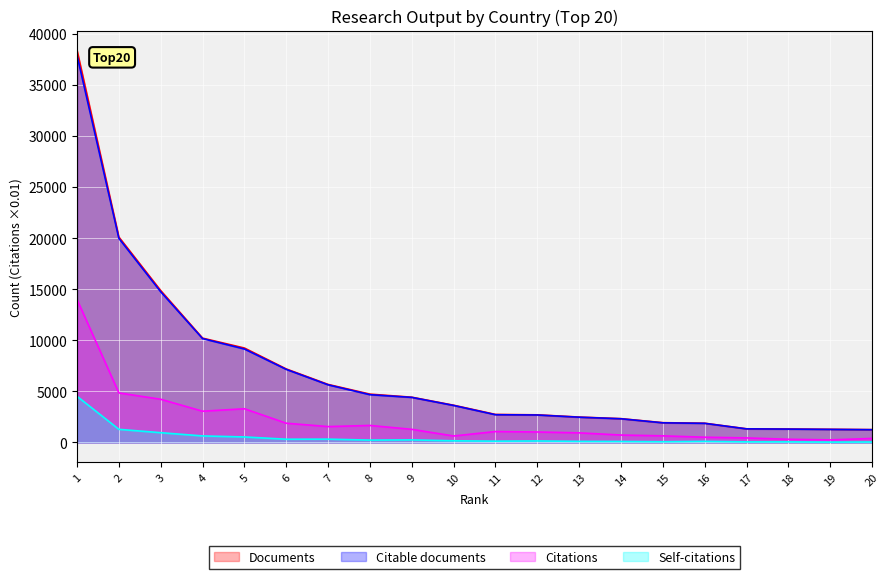

What is the difference between the maximum and second lowest values in the Documents series?

37103.0